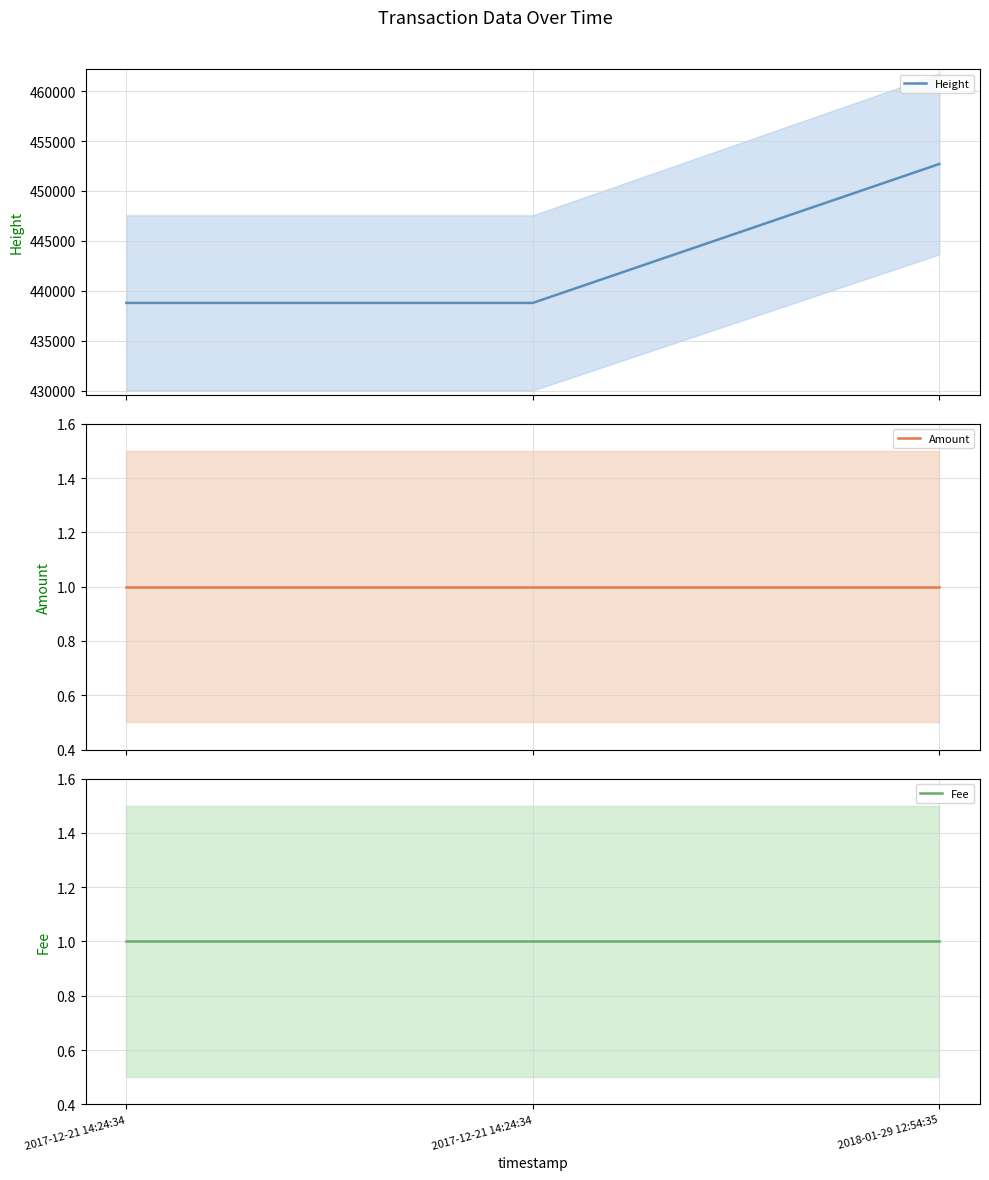

What is the approximate value of Amount at 2017-12-21 14:24:34?

1